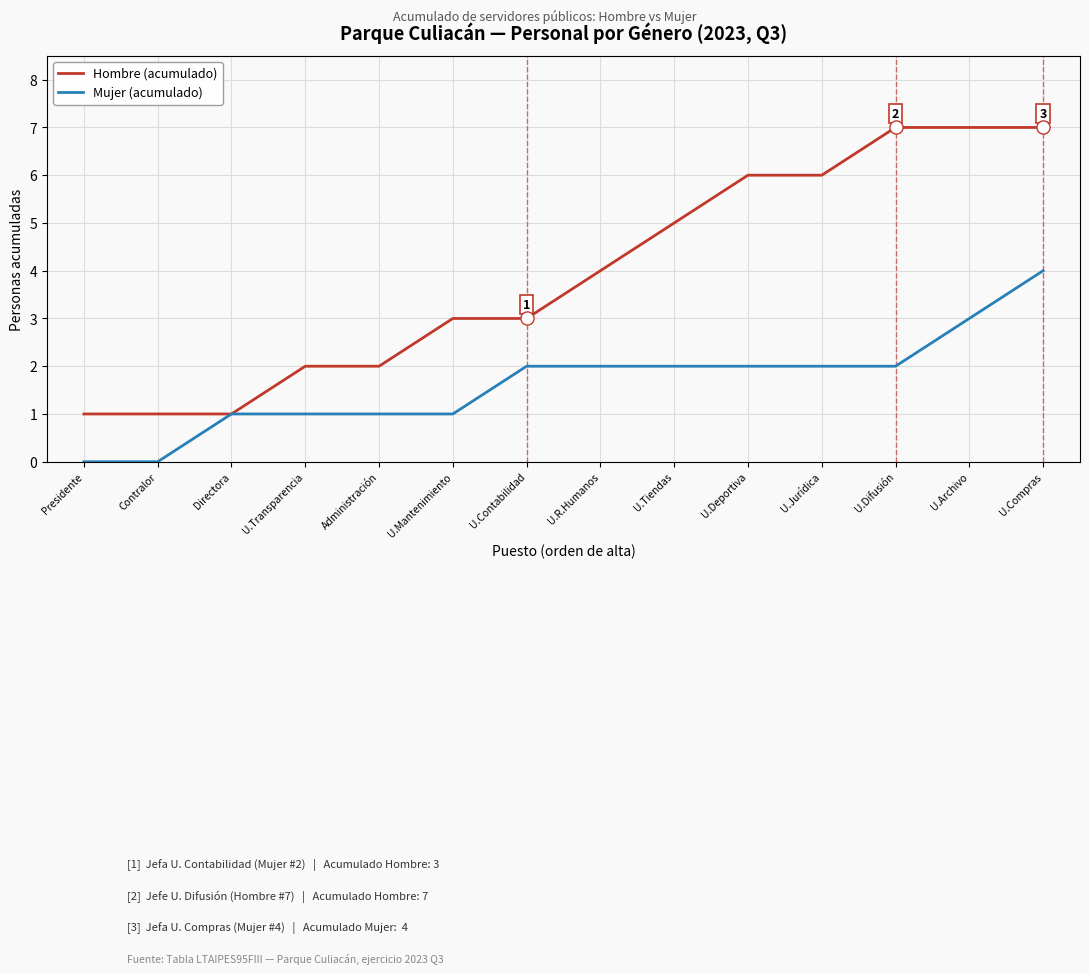

At which category is the sum across all series the highest?

U.Compras